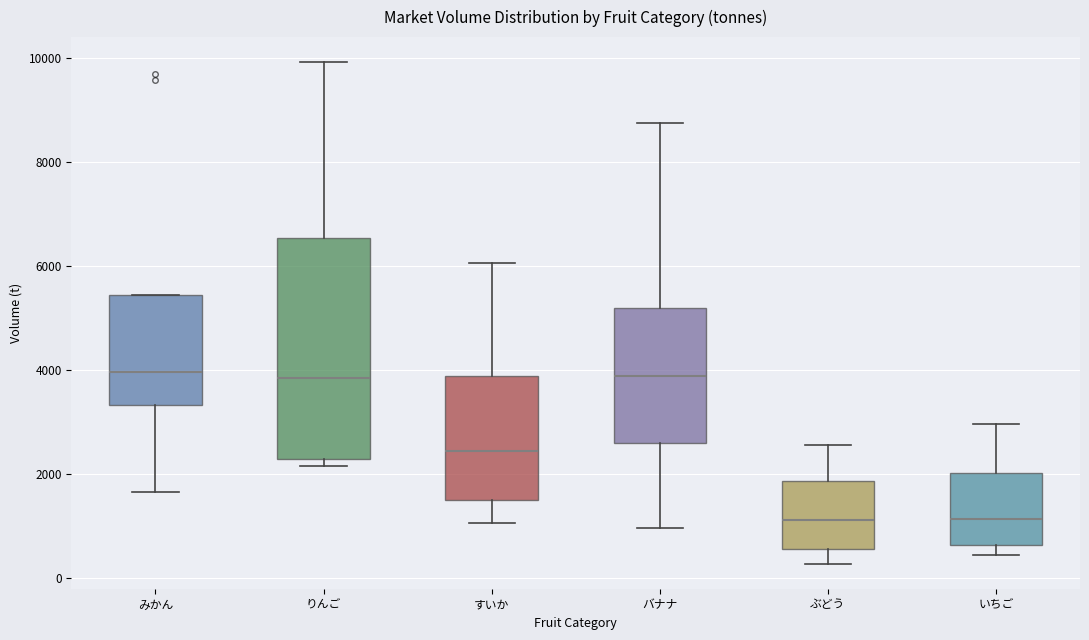

Comparing the boxes themselves (not the whiskers), which one is the tallest?

りんご